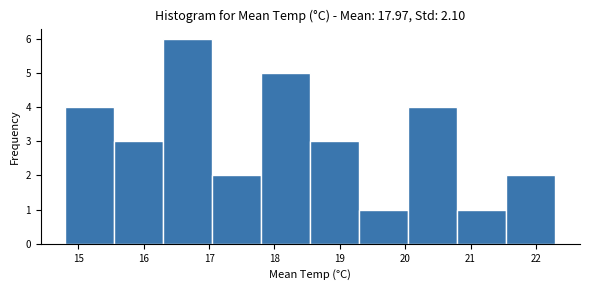

Reading left to right, list every bar in this chart as the range it spans on the x-axis followed by its height. Neither the bar edges nor the heights are printed on the chart, so give them approximately, as read against the axes.

14.80 to 15.55: 4
15.55 to 16.30: 3
16.30 to 17.05: 6
17.05 to 17.80: 2
17.80 to 18.55: 5
18.55 to 19.30: 3
19.30 to 20.05: 1
20.05 to 20.80: 4
20.80 to 21.55: 1
21.55 to 22.30: 2